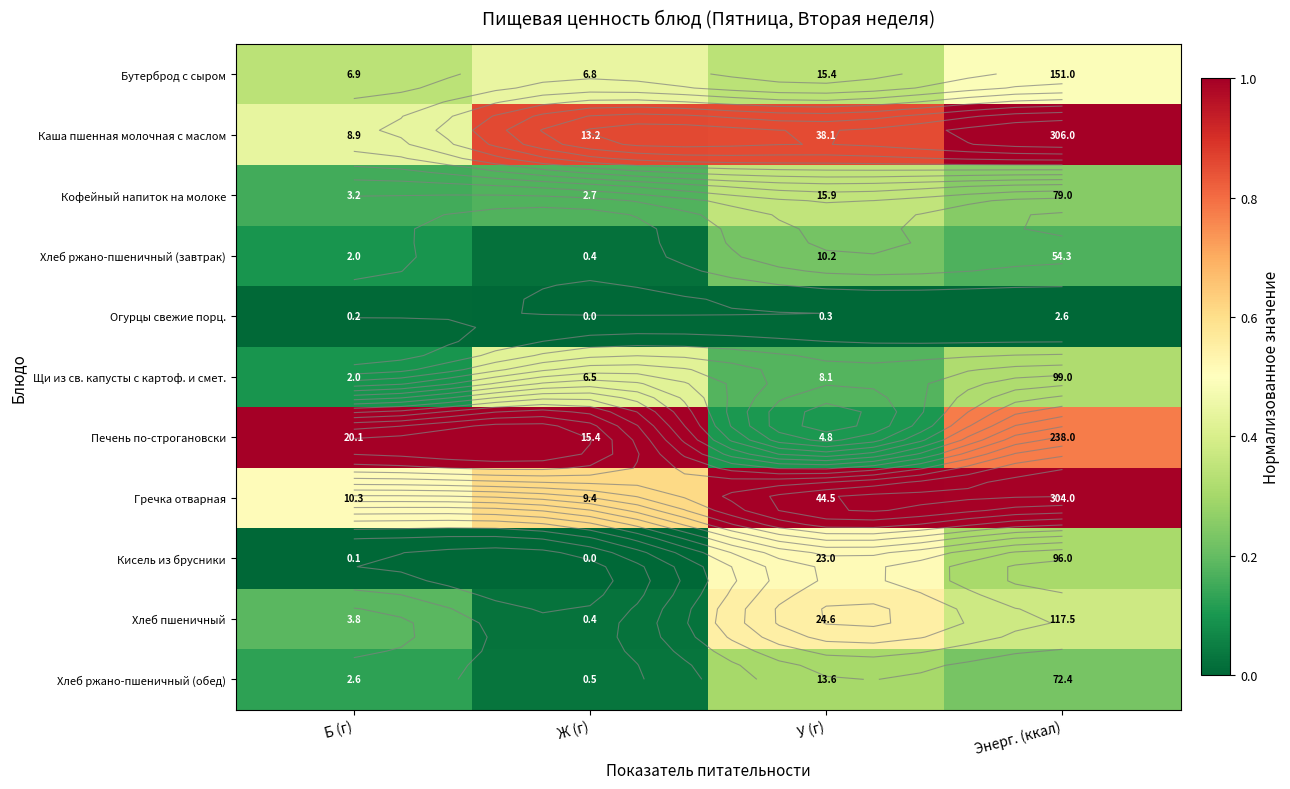

Which has a higher value, Энерг. (ккал) or Ж (г)?

Энерг. (ккал)